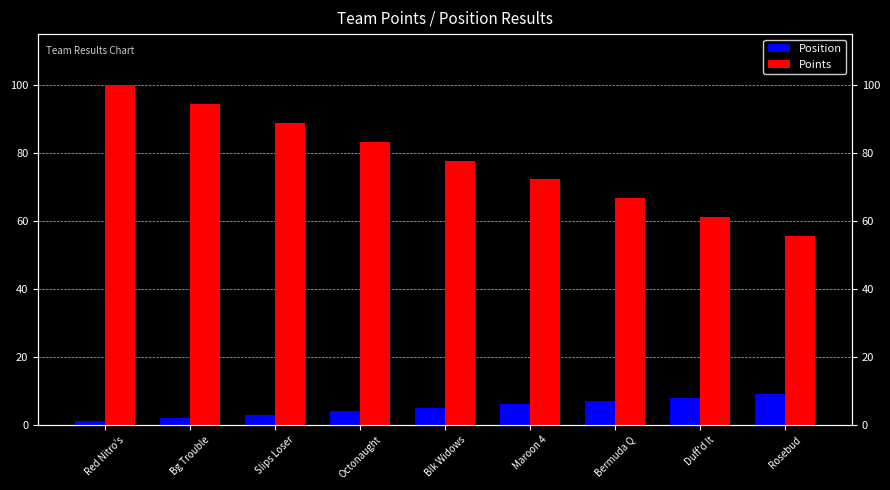

At how many categories does at least one series exceed 94?

2